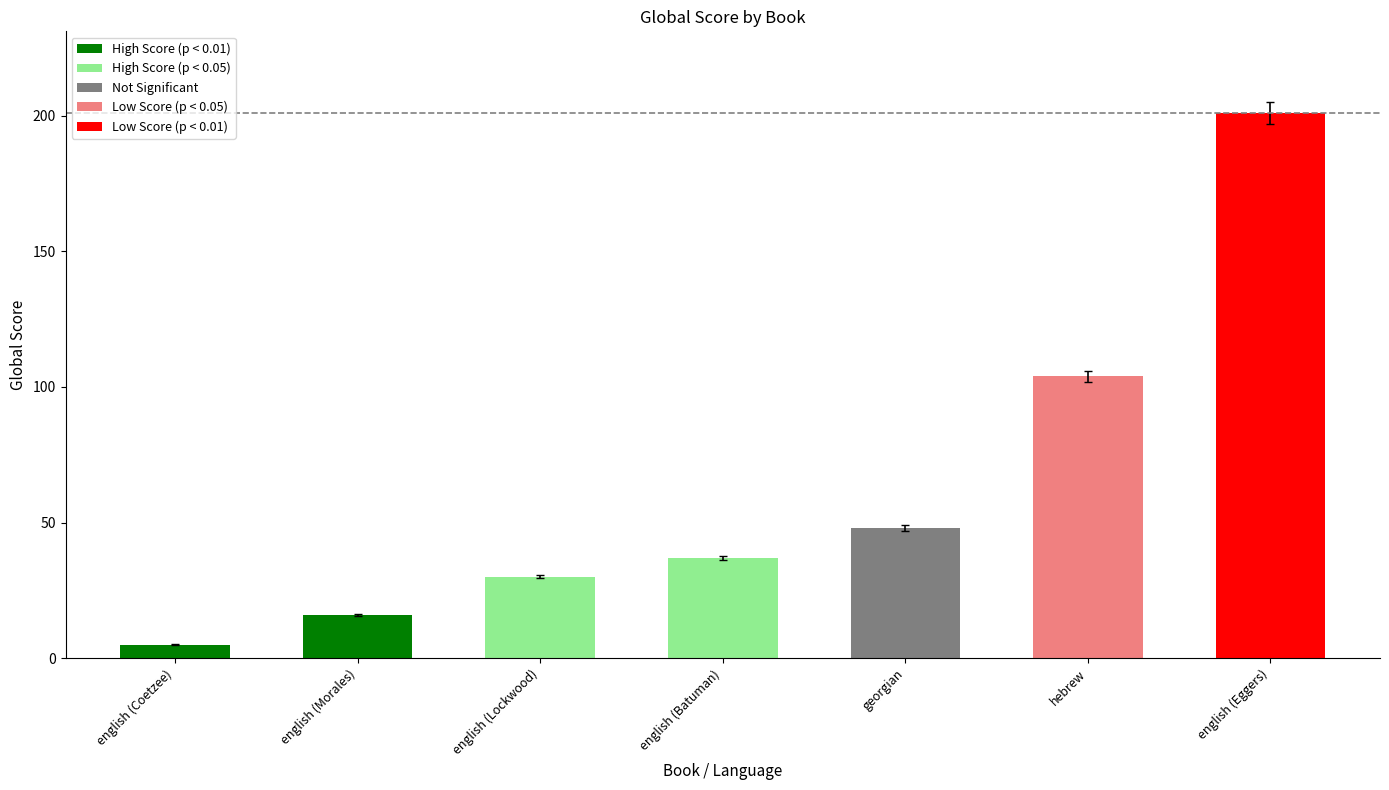

True or false: the data shows 37 at english (Batuman).

True